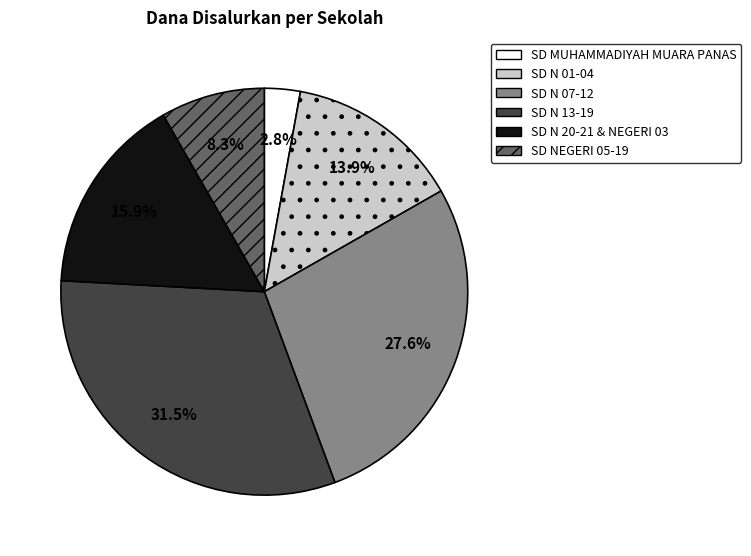

Rank the categories by value from highest to lowest.

SD N 13-19, SD N 07-12, SD N 20-21 & NEGERI 03, SD N 01-04, SD NEGERI 05-19, SD MUHAMMADIYAH MUARA PANAS